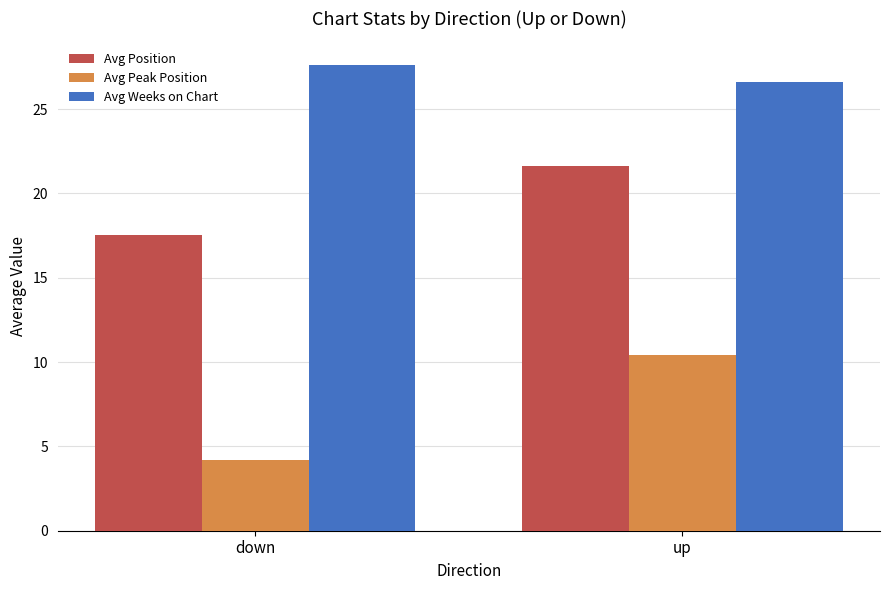

Does the chart contain any negative values?

No